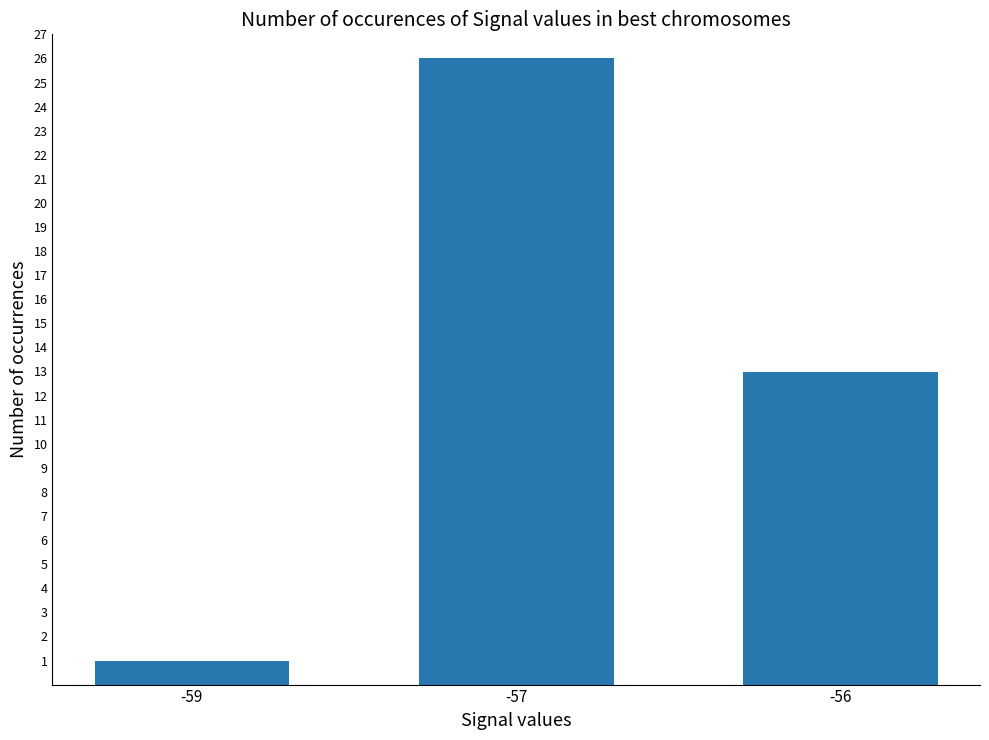

What is the sum of all values?

40